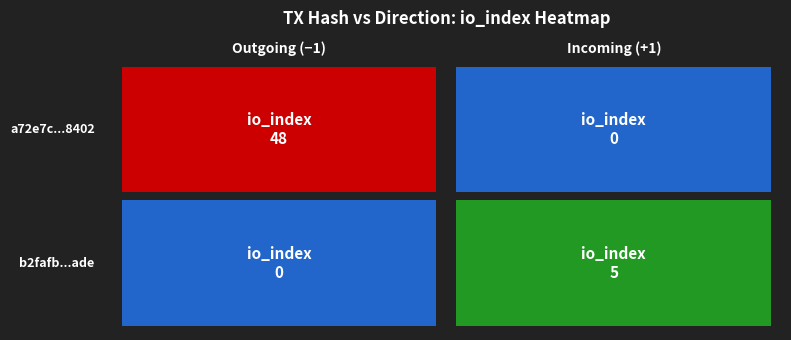

The value of a72e7c7177a10de6269613bee9681a675308402 at io_index is 23. True or false?

False